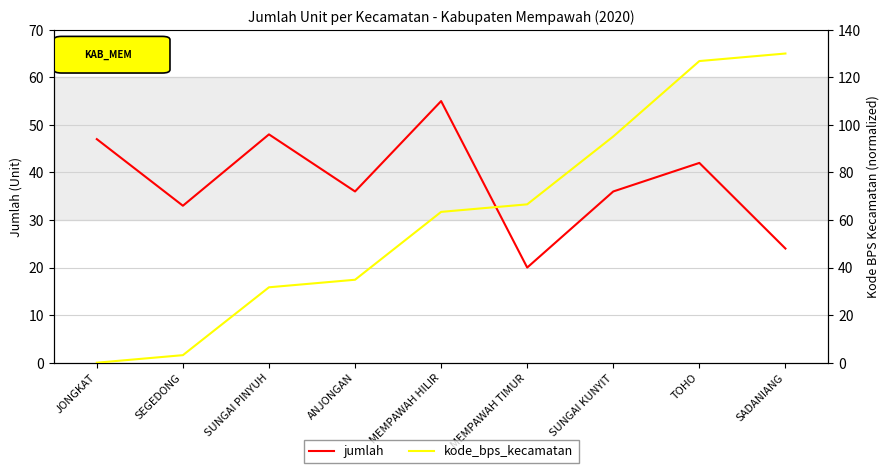

Between TOHO and MEMPAWAH TIMUR, which is larger?

TOHO